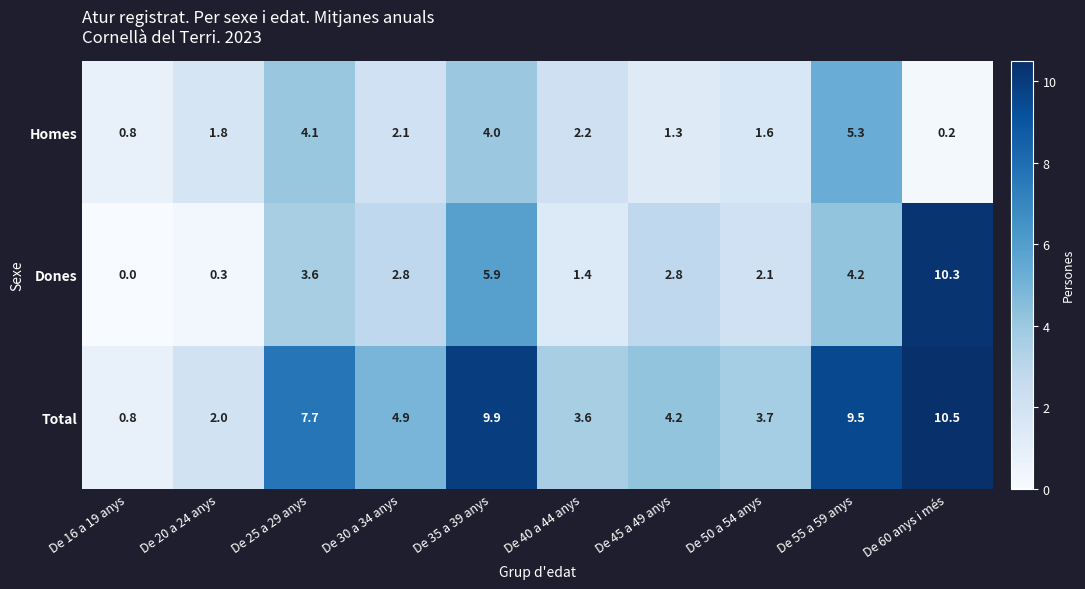

At which category does the chart reach its minimum across all series?

De 16 a 19 anys